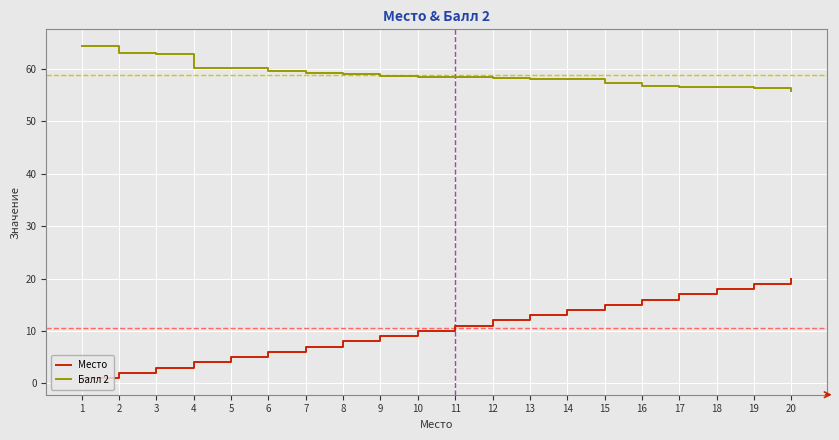

What is the smallest value displayed?

1.0